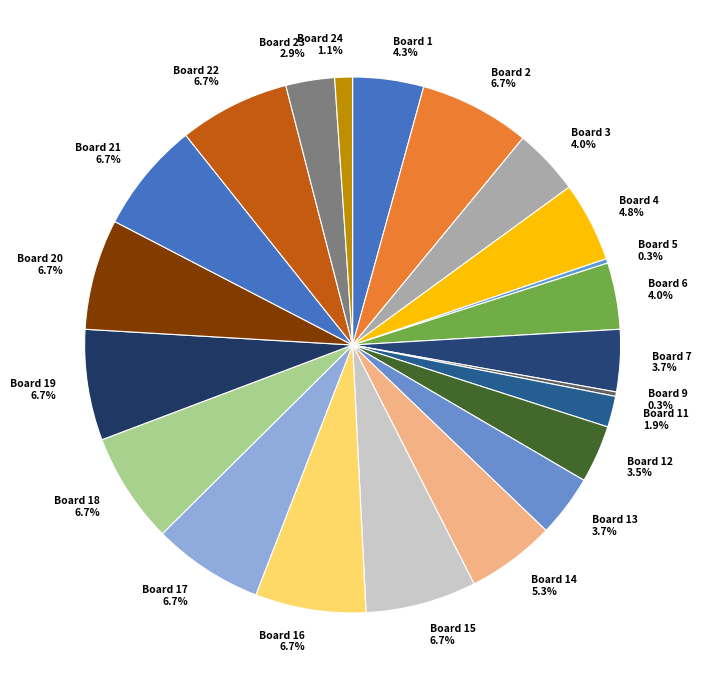

What portion of the pie excludes Board 23?

97.1%